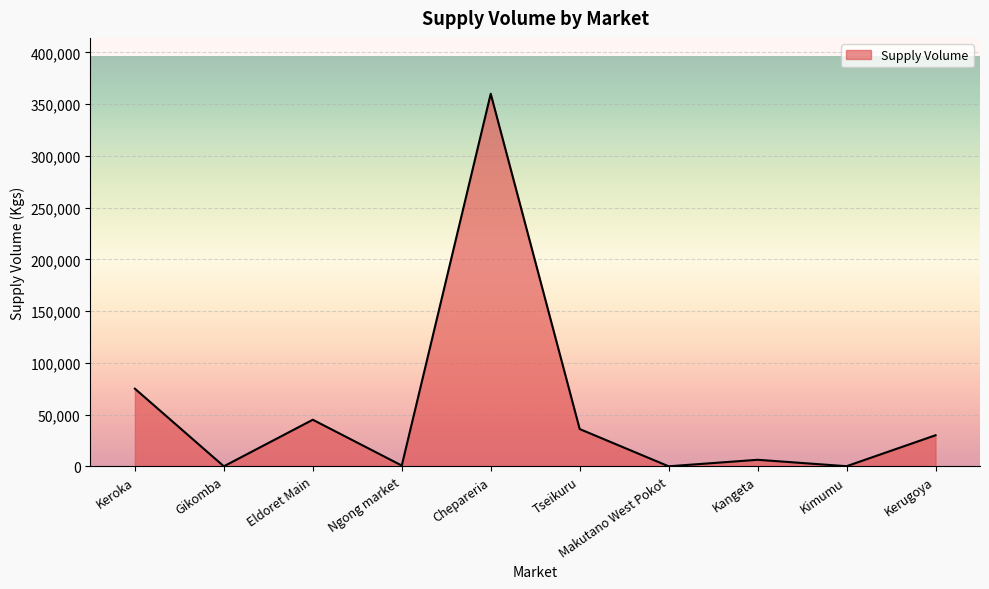

At which label is the value closest to 180000?

Keroka